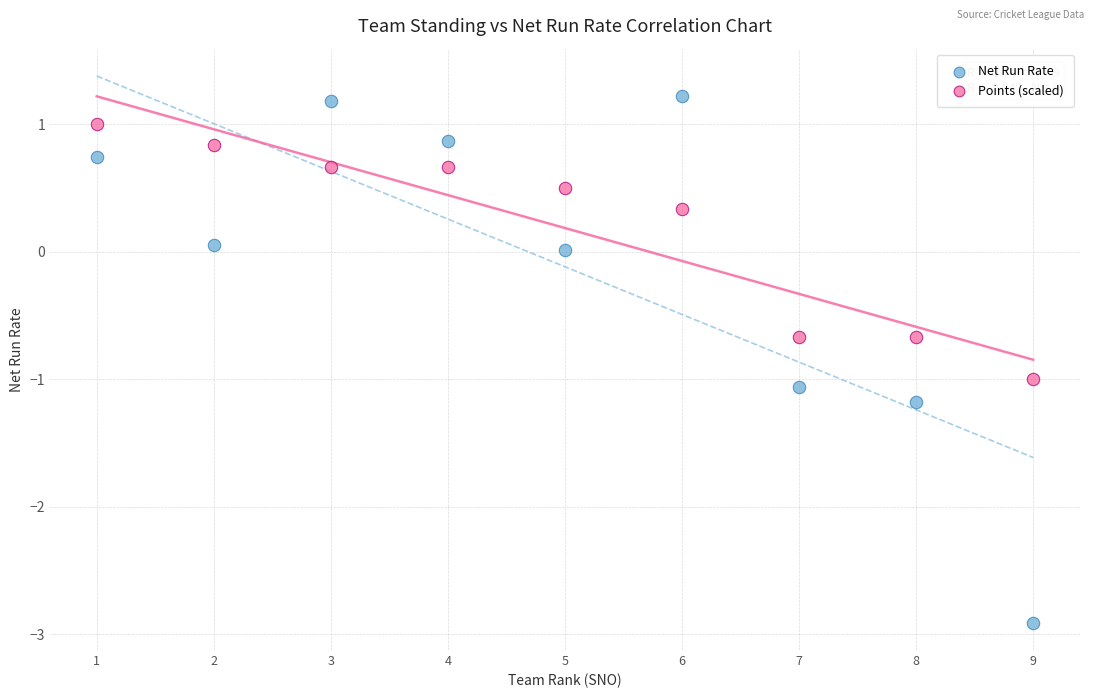

What are all the series names shown in the legend?

Net Run Rate, Points (scaled)